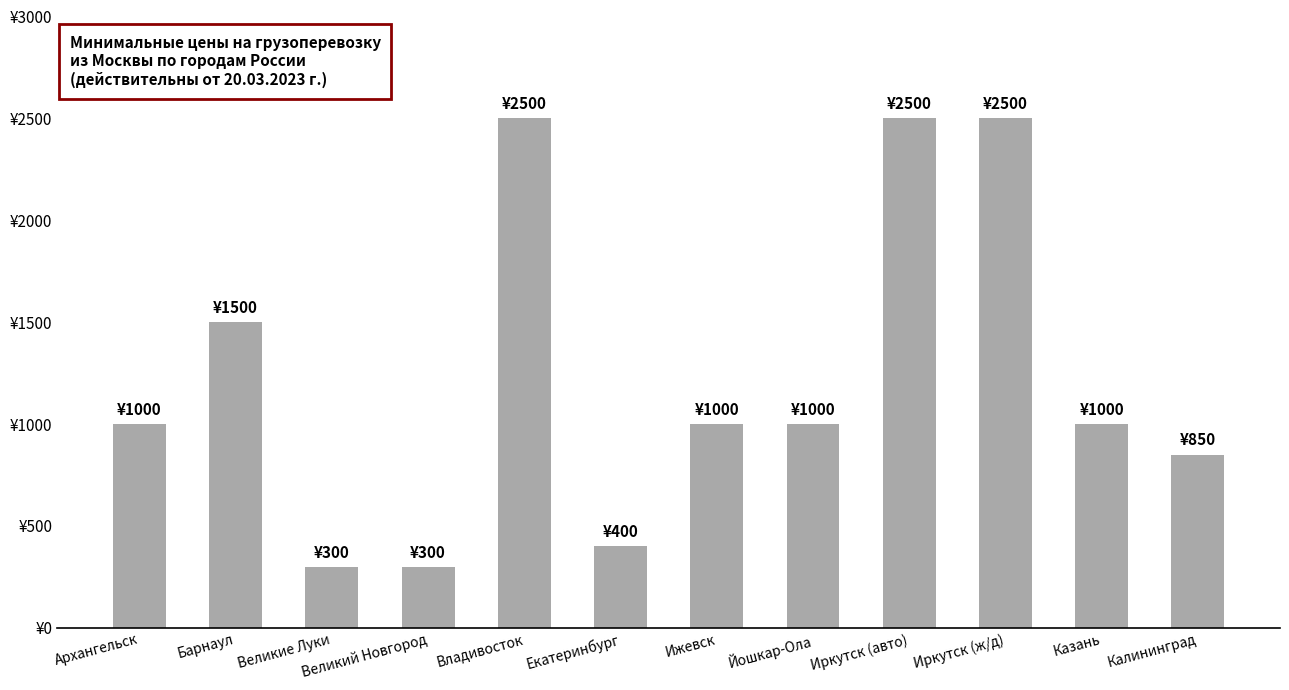

Where is the data nearest to the value 1400?

Барнаул